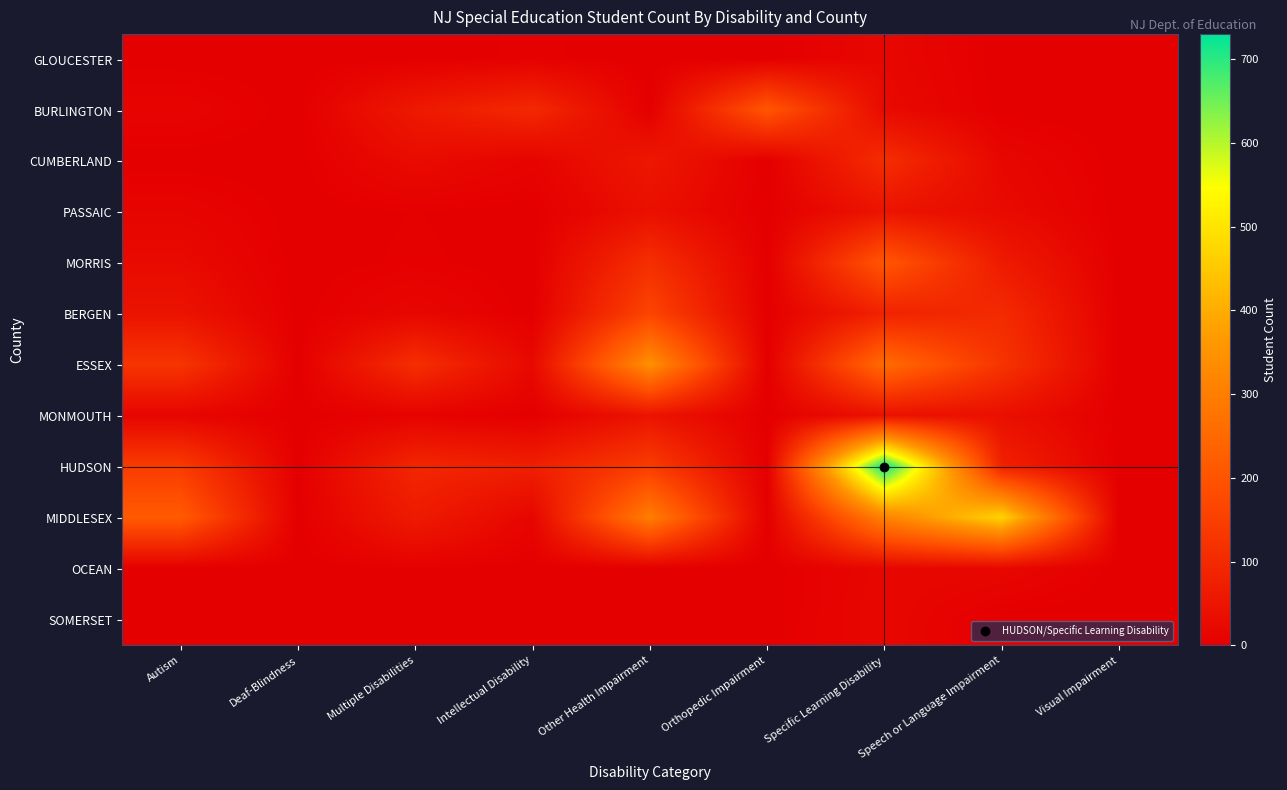

What is the total value across all series at Autism?

595